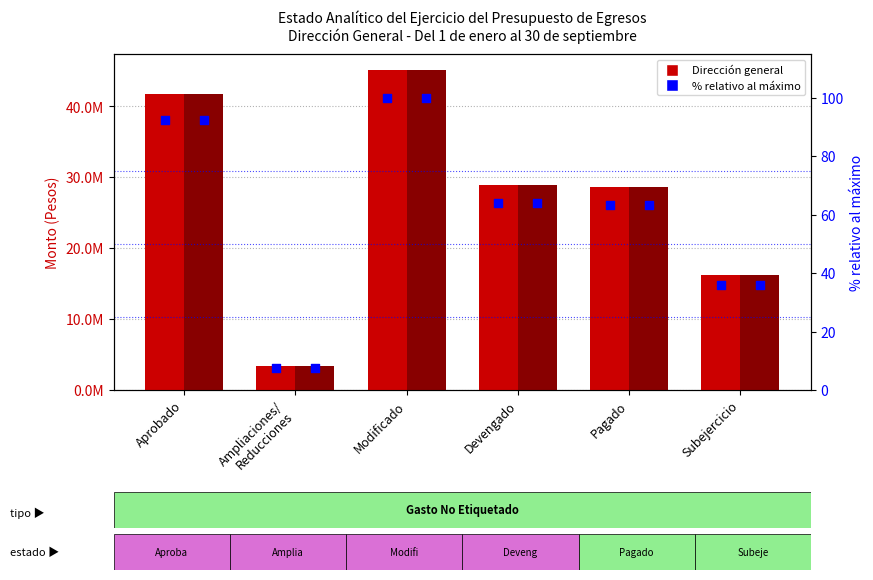

Which series has the largest total across all categories?

Dirección general